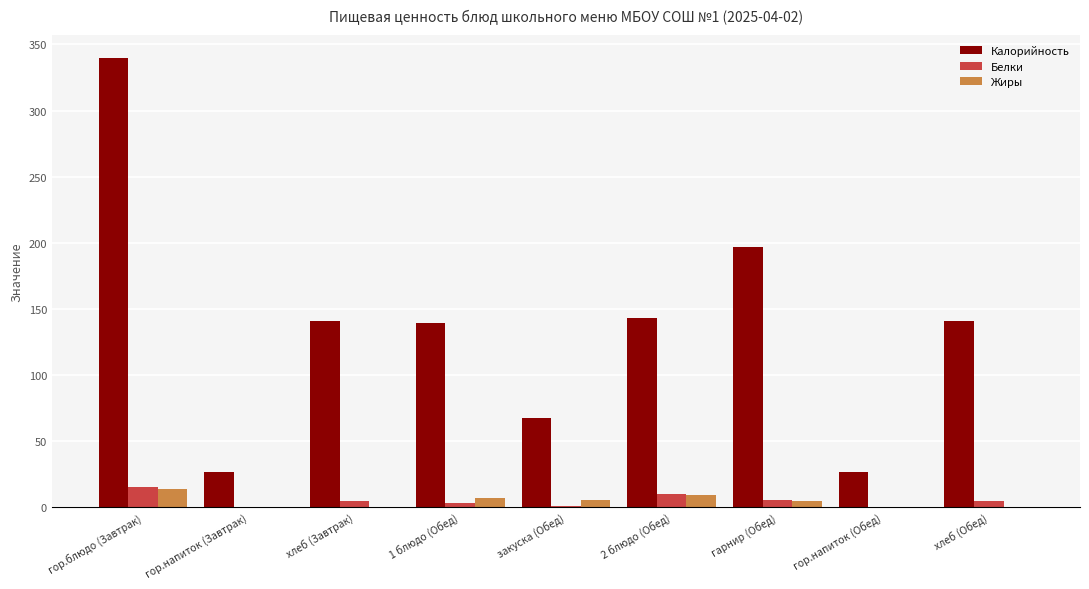

Is it true that Калорийность equals 139.0 at 1 блюдо (Обед)?

True